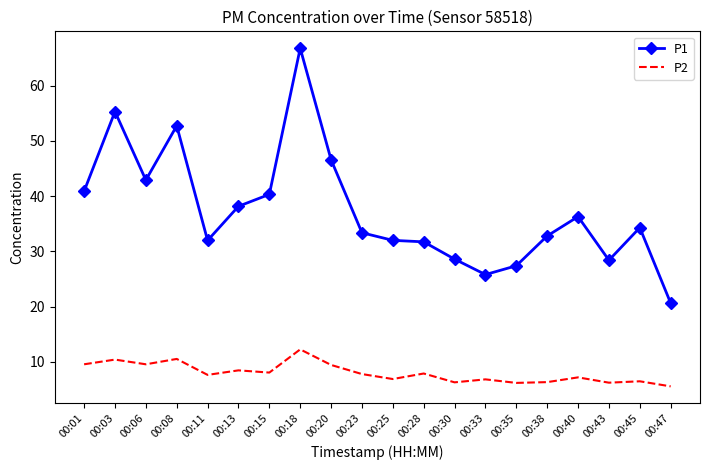

What is the difference between the highest and lowest values at 00:30?

22.3